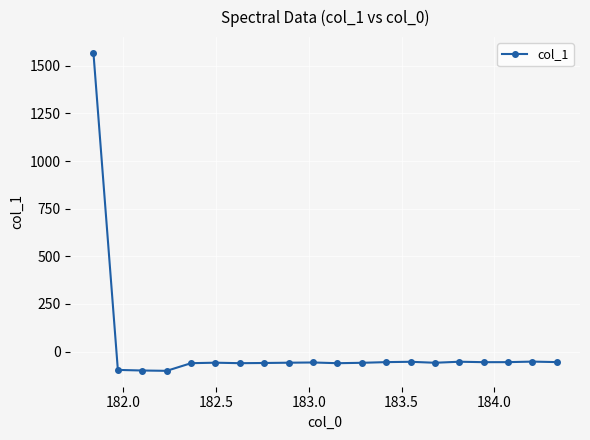

True or false: there are more than 0 points higher than both neighbors.

True